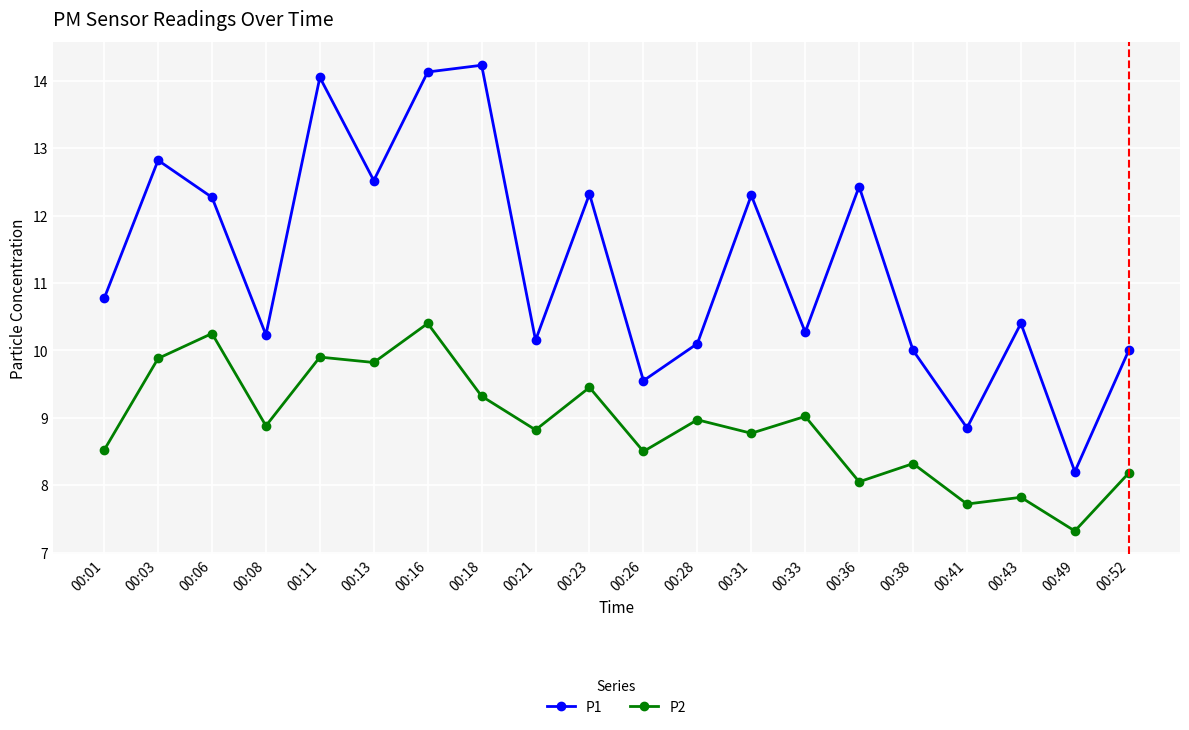

What is the sum of all P1 values?

225.6